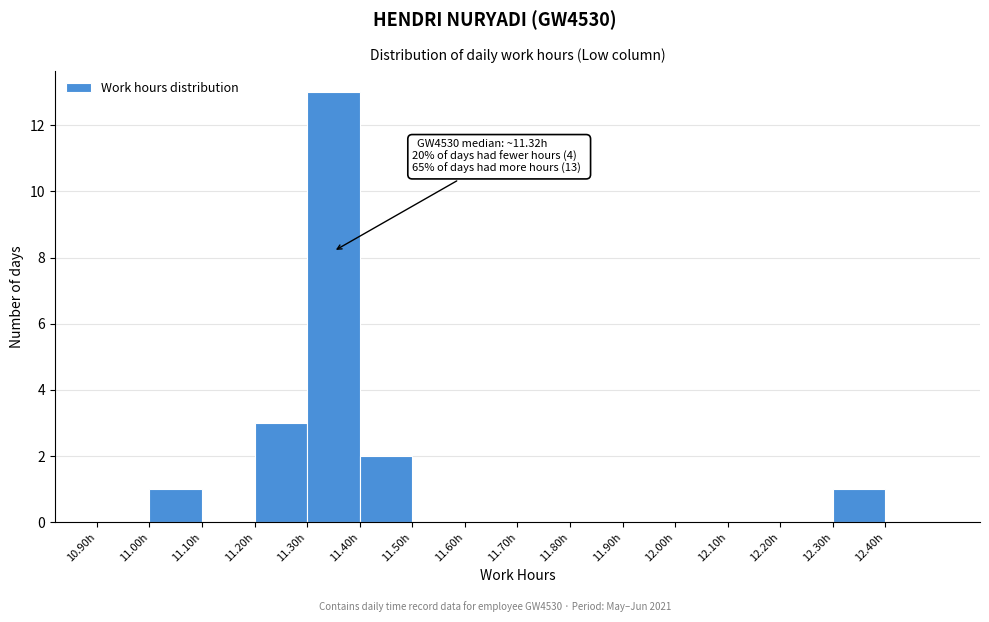

Which range on the x-axis has the tallest bar?

11.3 to 11.4